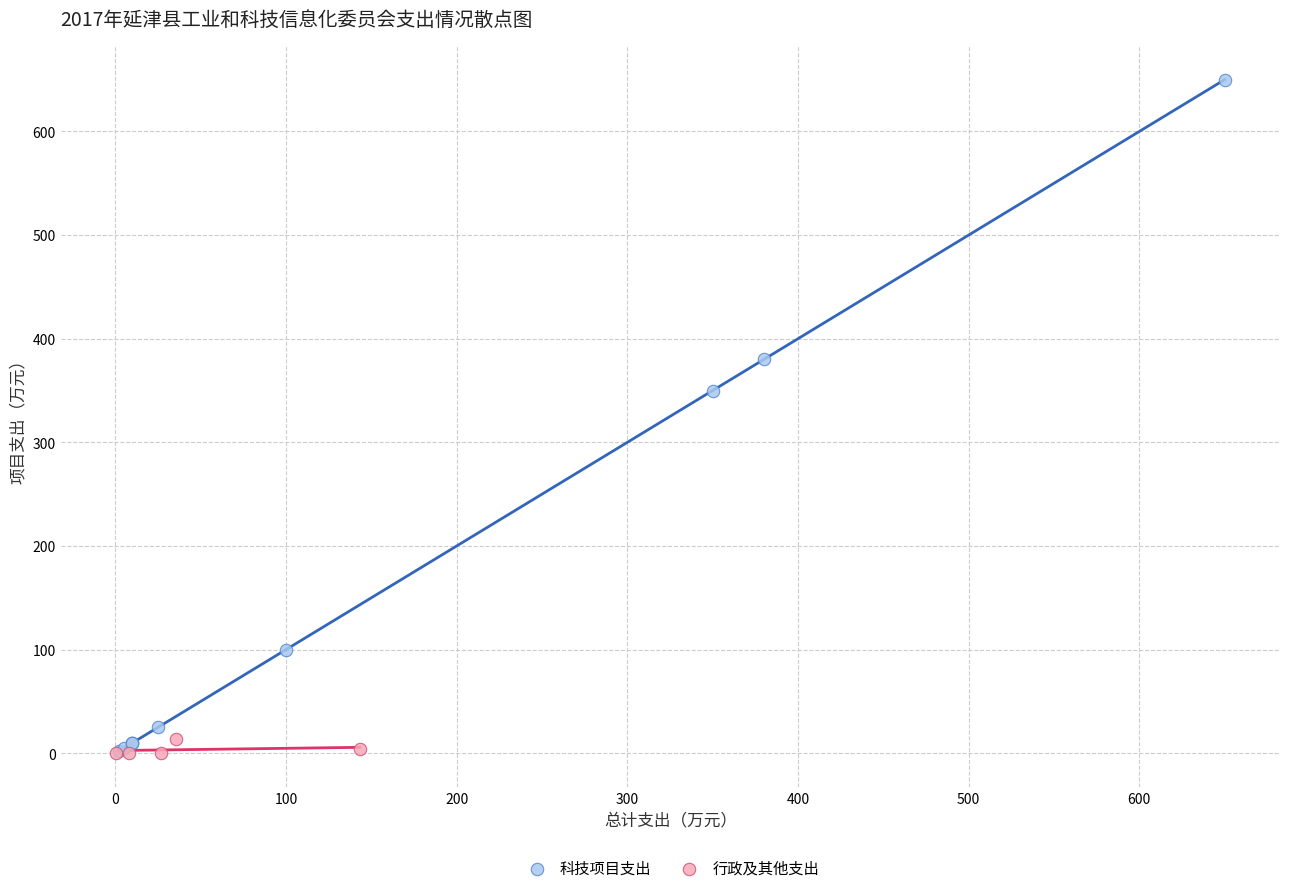

Which series reaches the maximum Y coordinate?

科技项目支出